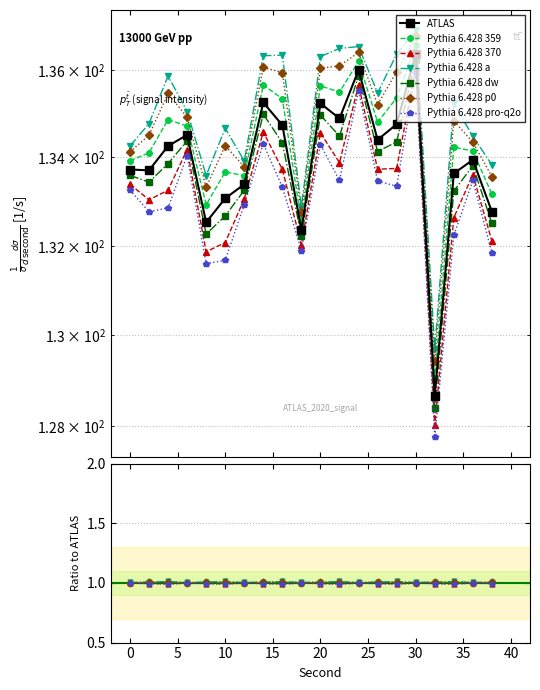

True or false: the data shows 46.5 at 26.

False